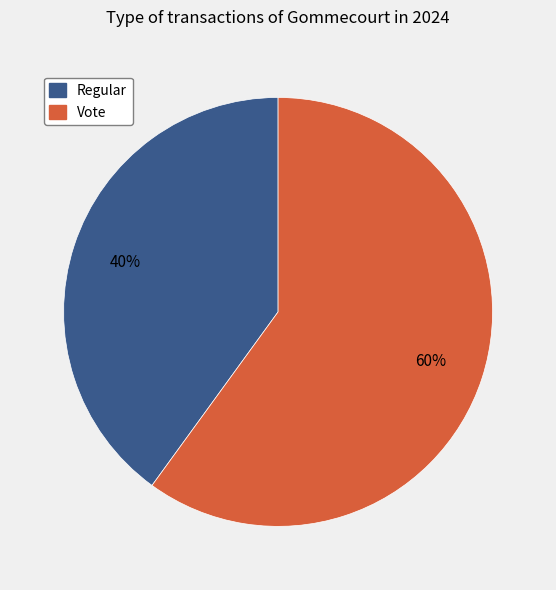

To the nearest percent, what is the combined percentage of Regular and Vote?

100%